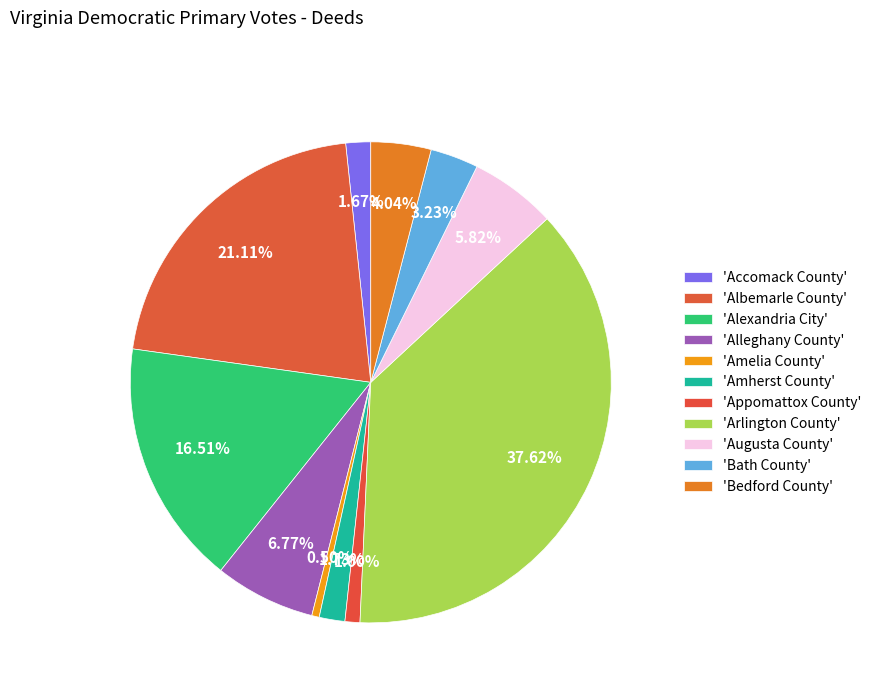

Is there any slice that represents more than half of the pie?

No